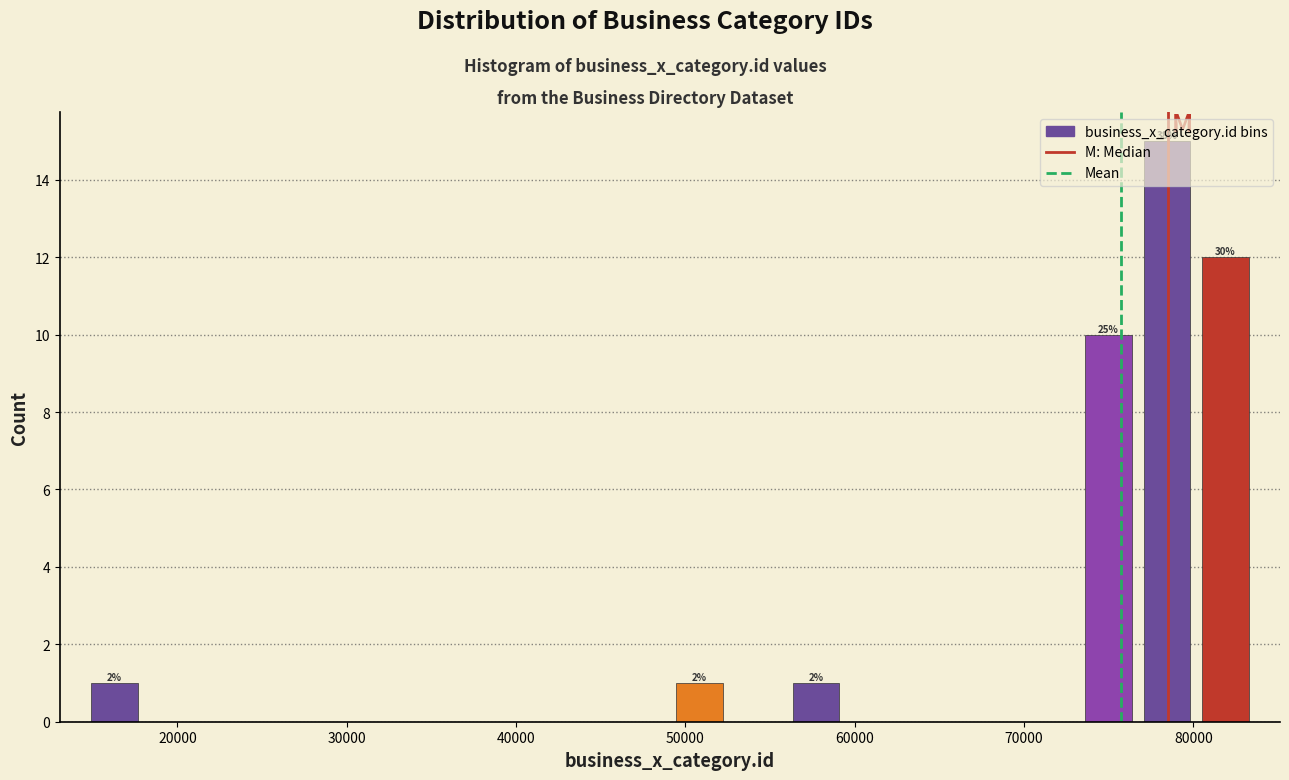

Read against the x-axis, roughly where is the centre of the tallest bar?

78000